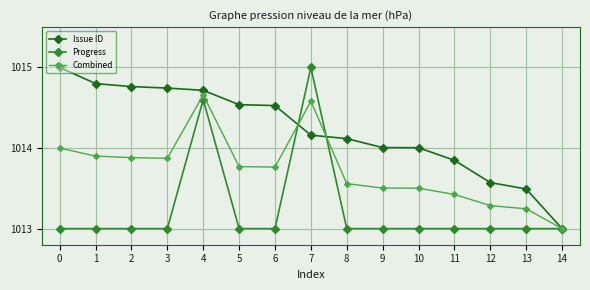

What is the spread (max minus min) of values at 7?

0.8